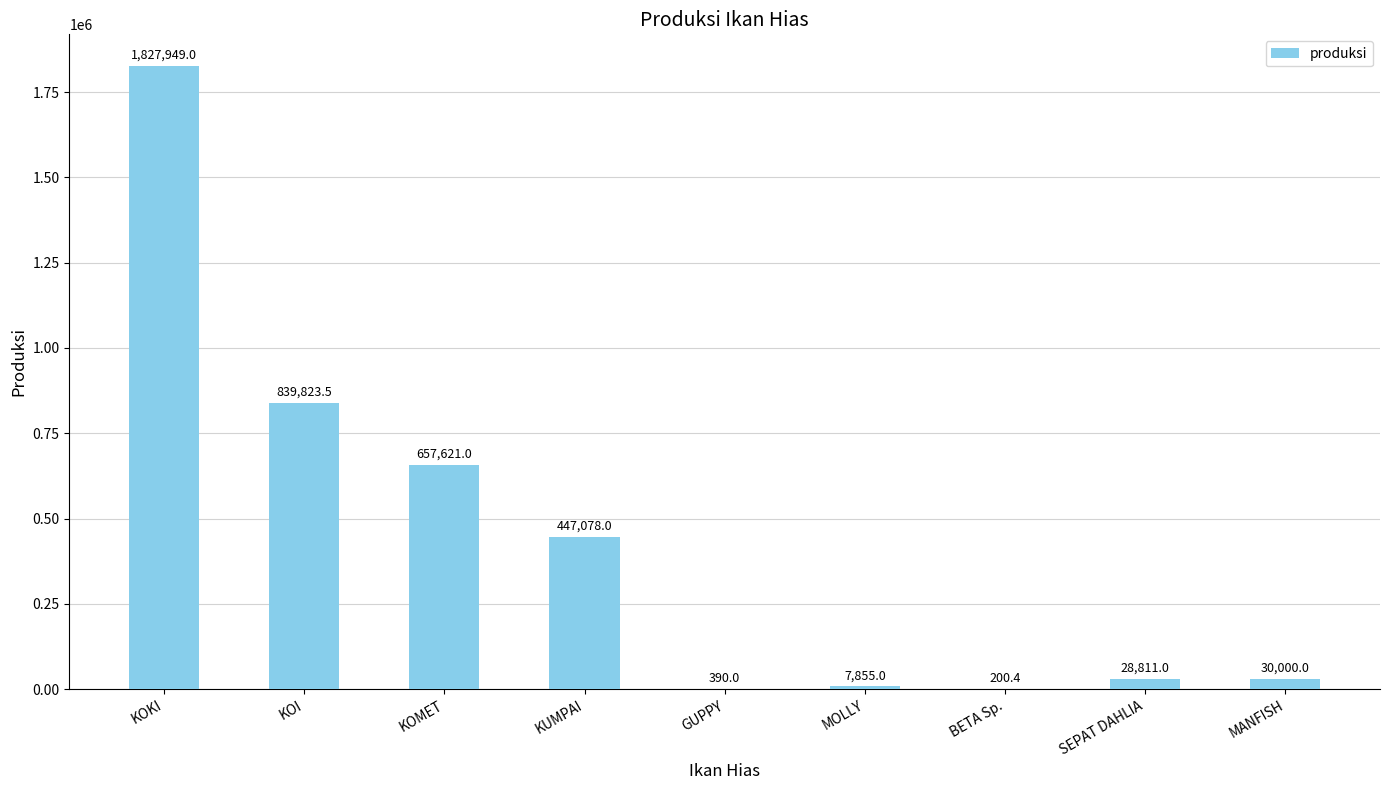

Reading right to left, transcribe all the data shown in this chart.

30000.0	28811.0	200.4	7855.0	390.0	447078.0	657621.0	839823.5	1827949.0